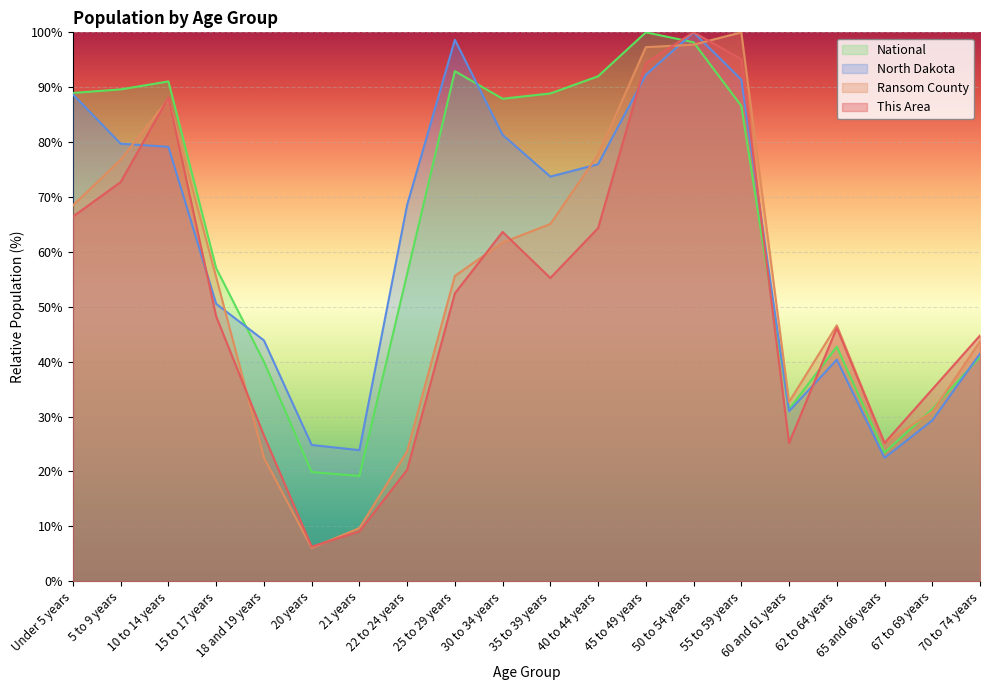

Where is North Dakota nearest to the value 61?

22 to 24 years